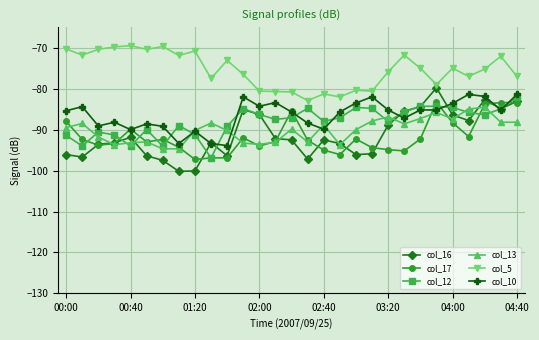

True or false: col_10 and col_5 intersect in this chart.

False